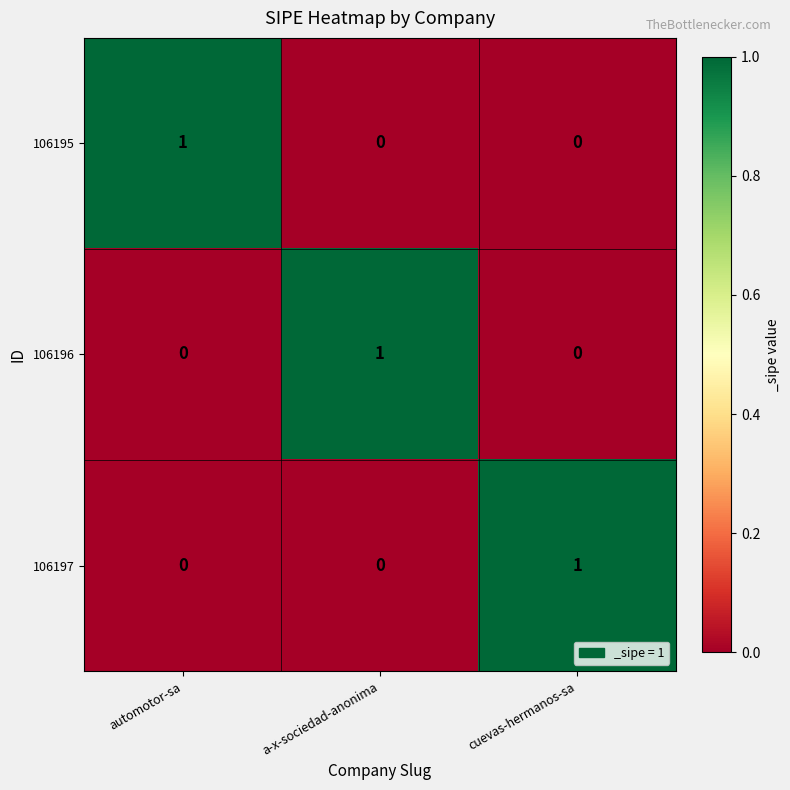

At which label does 106196 reach its peak?

a-x-sociedad-anonima